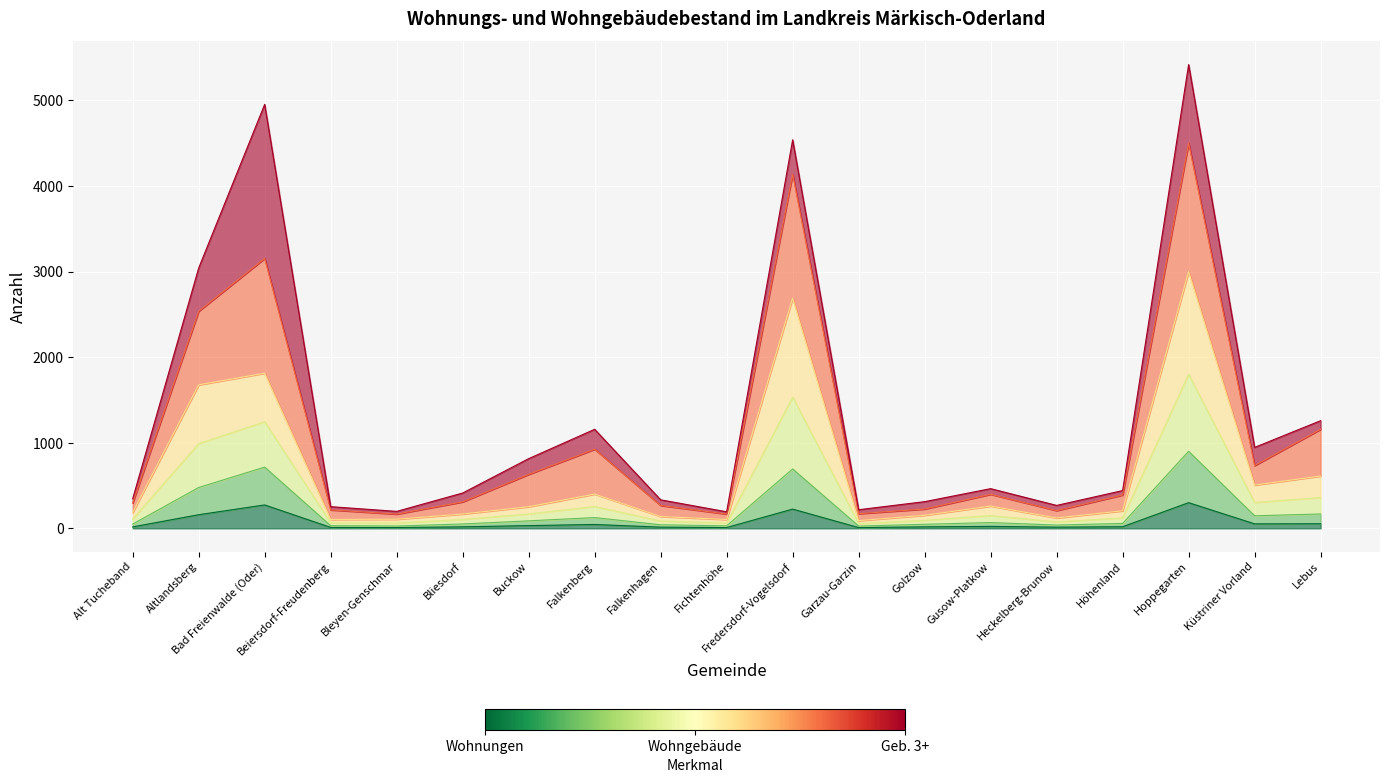

True or false: Wohnfläche (100 m²) and Wohnungen insgesamt intersect in this chart.

False